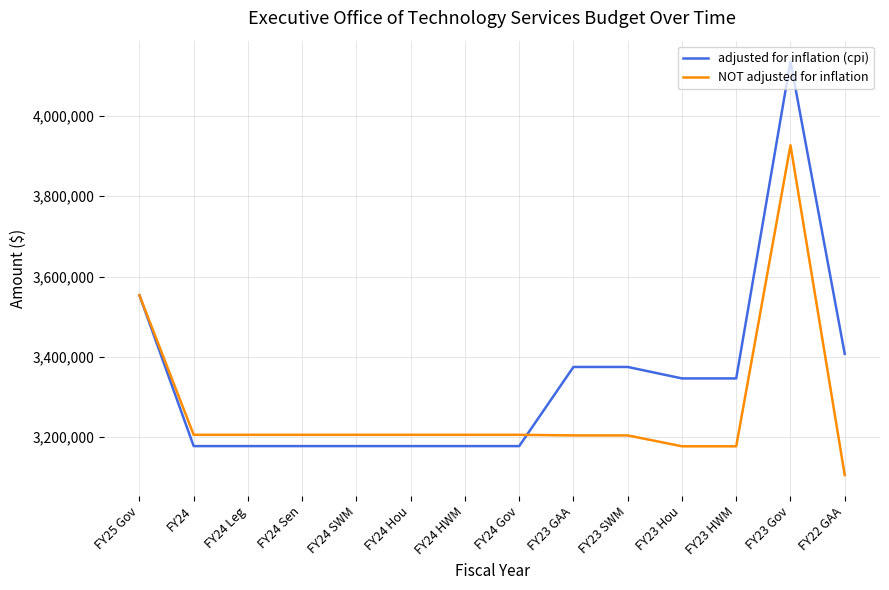

Is the value of NOT adjusted for inflation at FY24 HWM greater than the value of adjusted for inflation (cpi) at FY23 Gov?

No